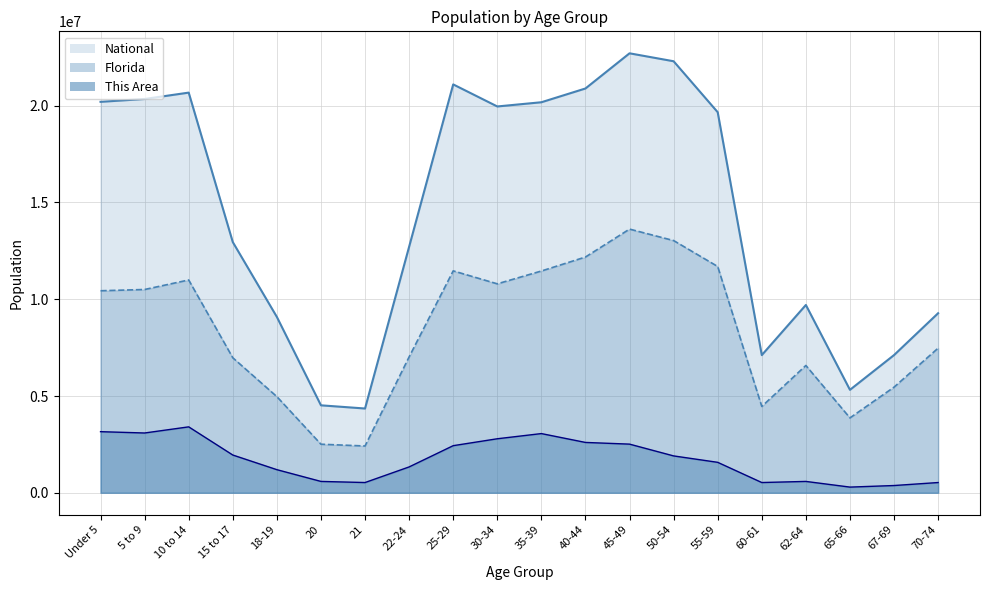

Reading left to right, extract all data points from this chart.

This Area: 3157631.2	3089091.0	3406288.6	1951004.8	1193874.7	586576.6	529194.1	1335737.0	2433974.2	2791020.8	3058805.8	2601339.8	2513672.1	1904780.0	1573236.7	529194.1	586576.6	293288.3	374580.2	529194.1
Florida: 10438670.0	10504296.6	10996248.4	6976736.3	4967933.1	2509059.1	2417382.1	7021884.3	11466690.9	10796626.3	11459300.7	12181981.3	13625154.6	13032861.8	11692197.9	4460851.0	6578211.8	3869307.0	5458183.2	7474833.5
National: 20201362.0	20348657.0	20677194.0	12954254.0	9086089.0	4519129.0	4354294.0	12712576.0	21101849.0	19962099.0	20179642.0	20890964.0	22708591.0	22298125.0	19664805.0	7113727.0	9704197.0	5319902.0	7115361.0	9278166.0